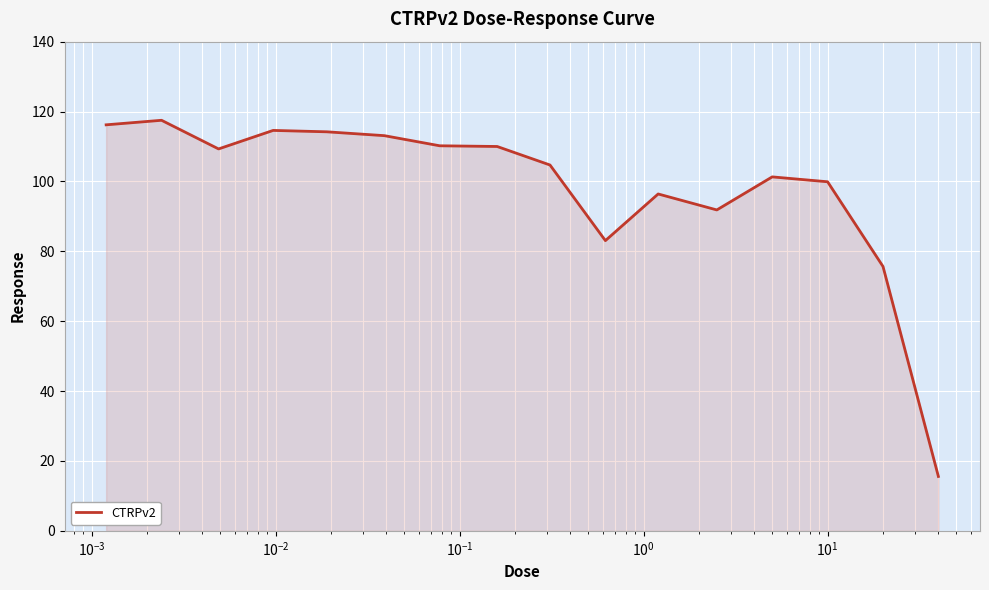

True or false: there are more than 2 points higher than both neighbors.

True